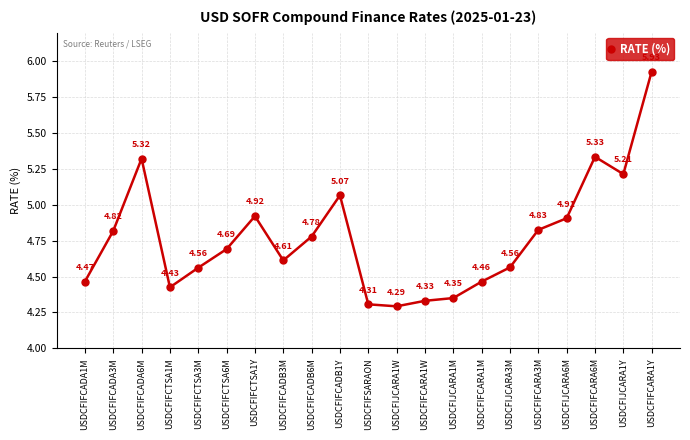

How many lines are shown in the chart?

1